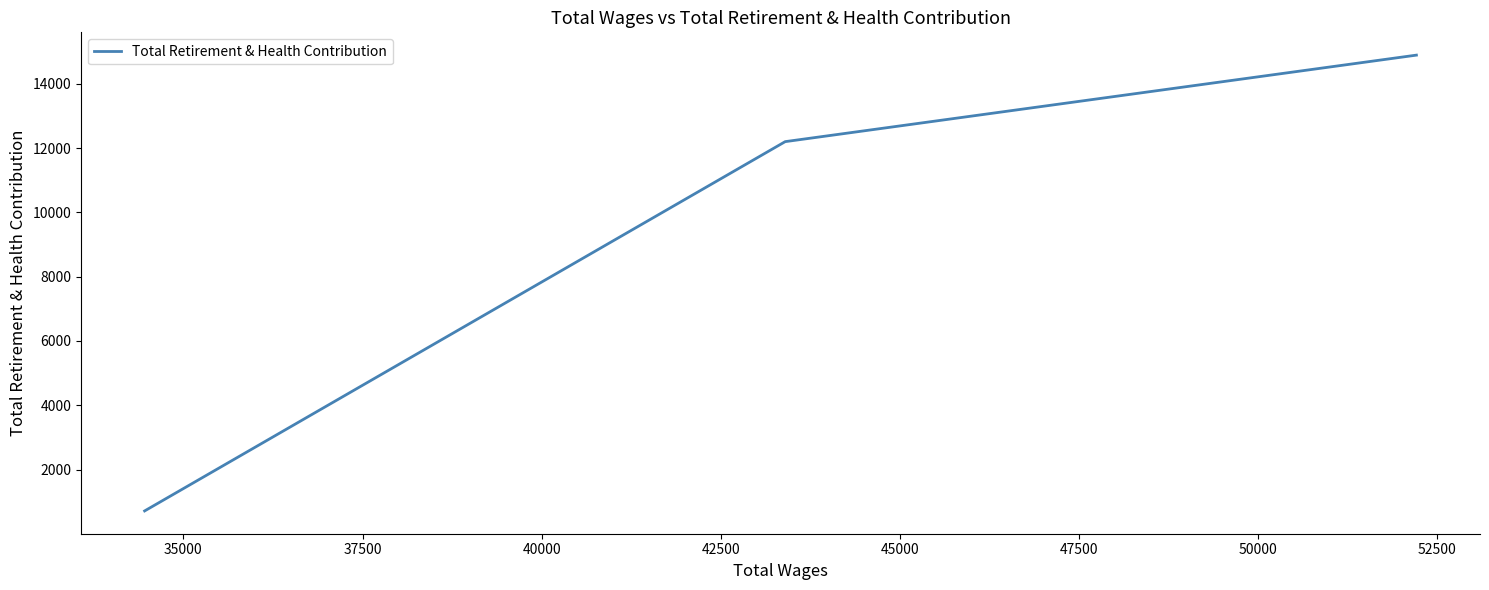

Count the number of categories in the chart.

3